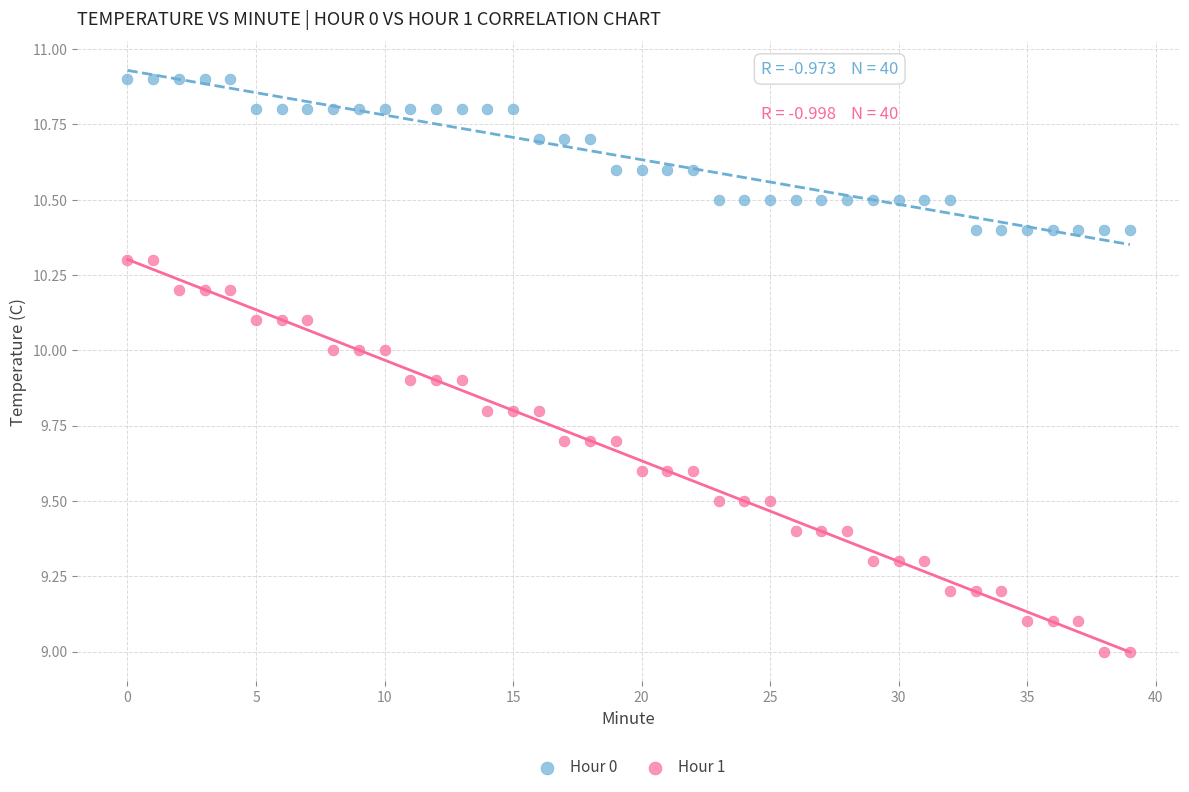

Which series contains the highest Y value?

Hour 0